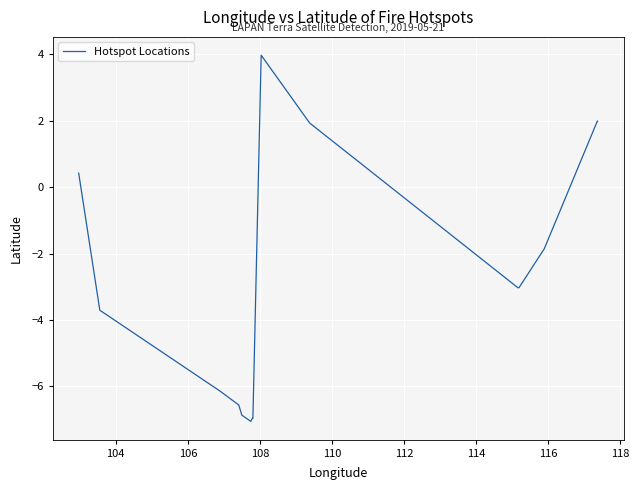

What is the greatest value displayed?

4.0